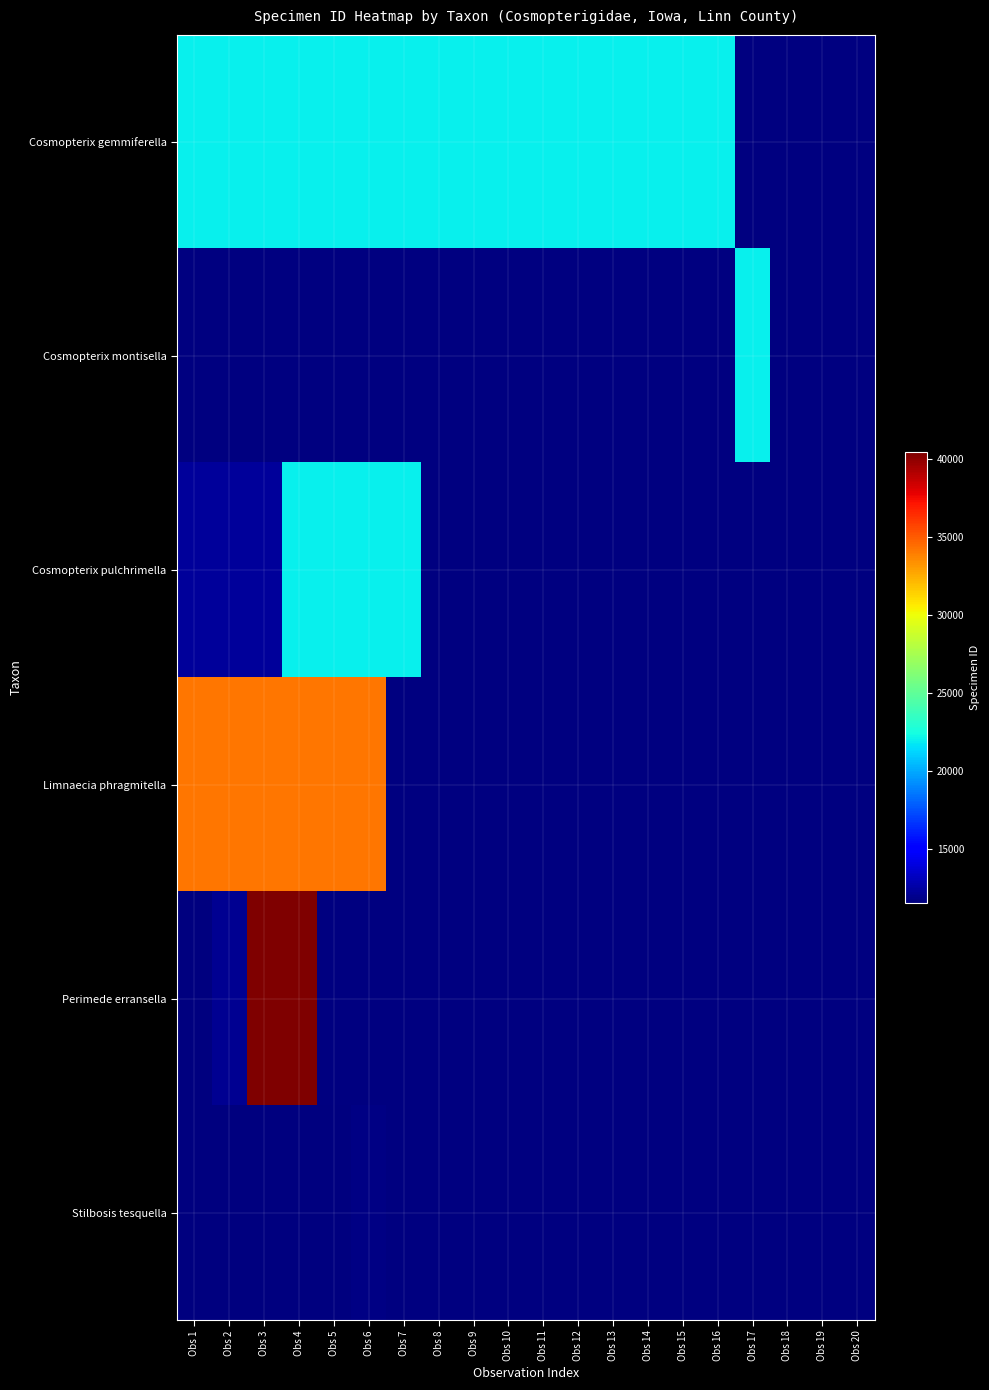

At which label is Limnaecia phragmitella closest to 34210?

Obs 2